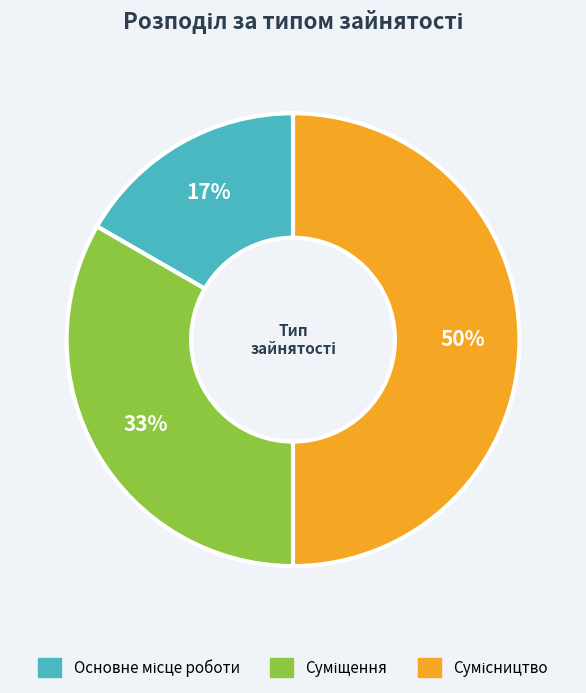

To the nearest percent, what is the average slice percentage?

33%